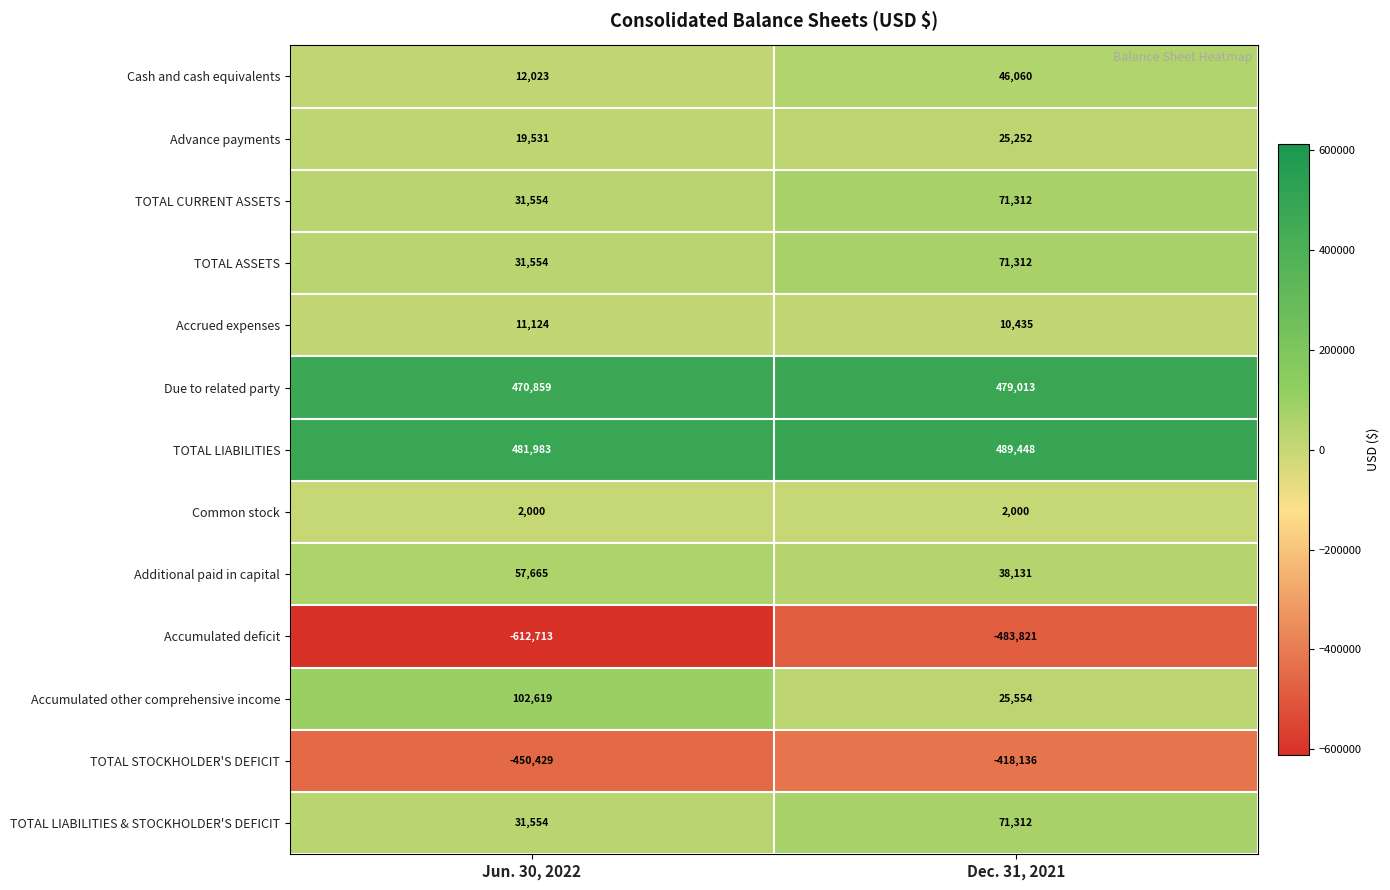

At which category is the sum across all series the highest?

Dec. 31, 2021